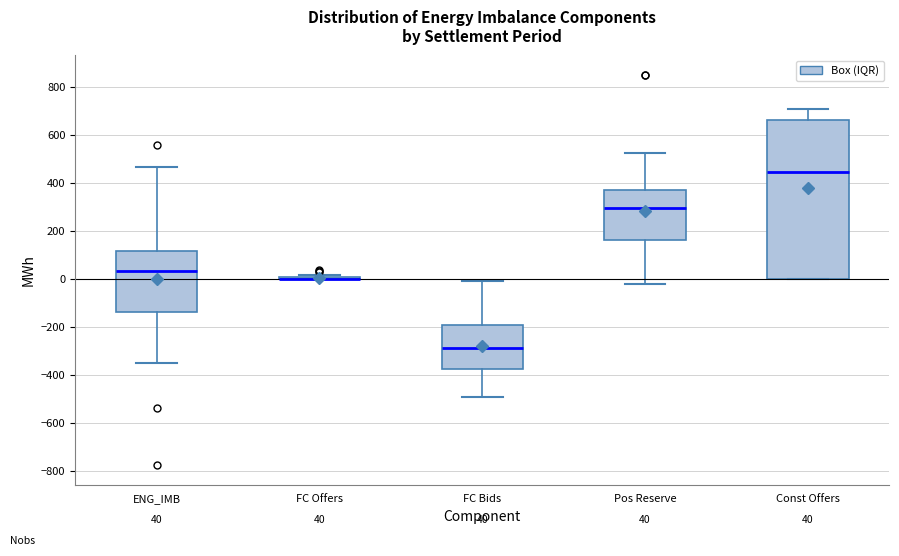

Comparing the boxes themselves (not the whiskers), which one is the tallest?

Const Offers